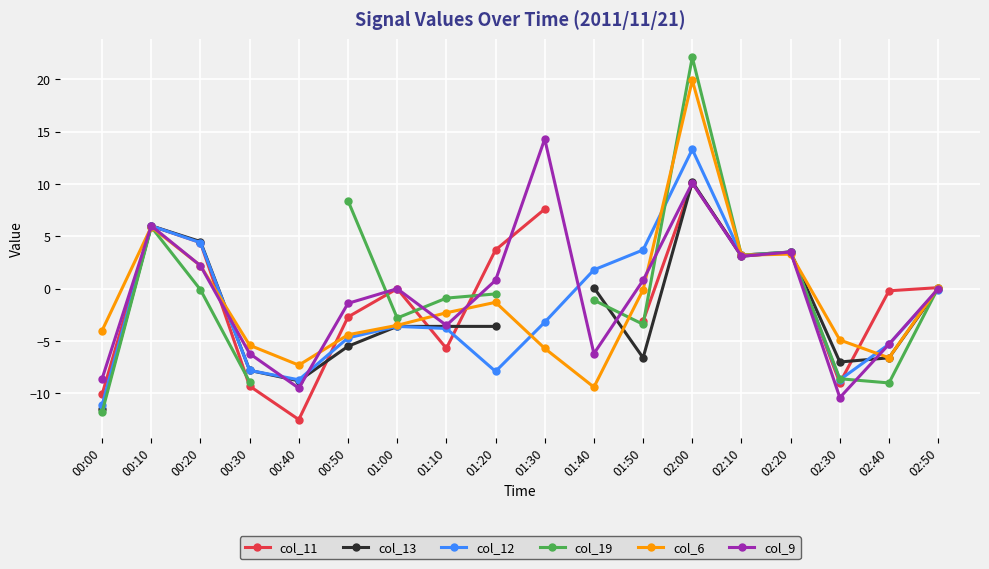

At which category is the sum across all series the highest?

02:00